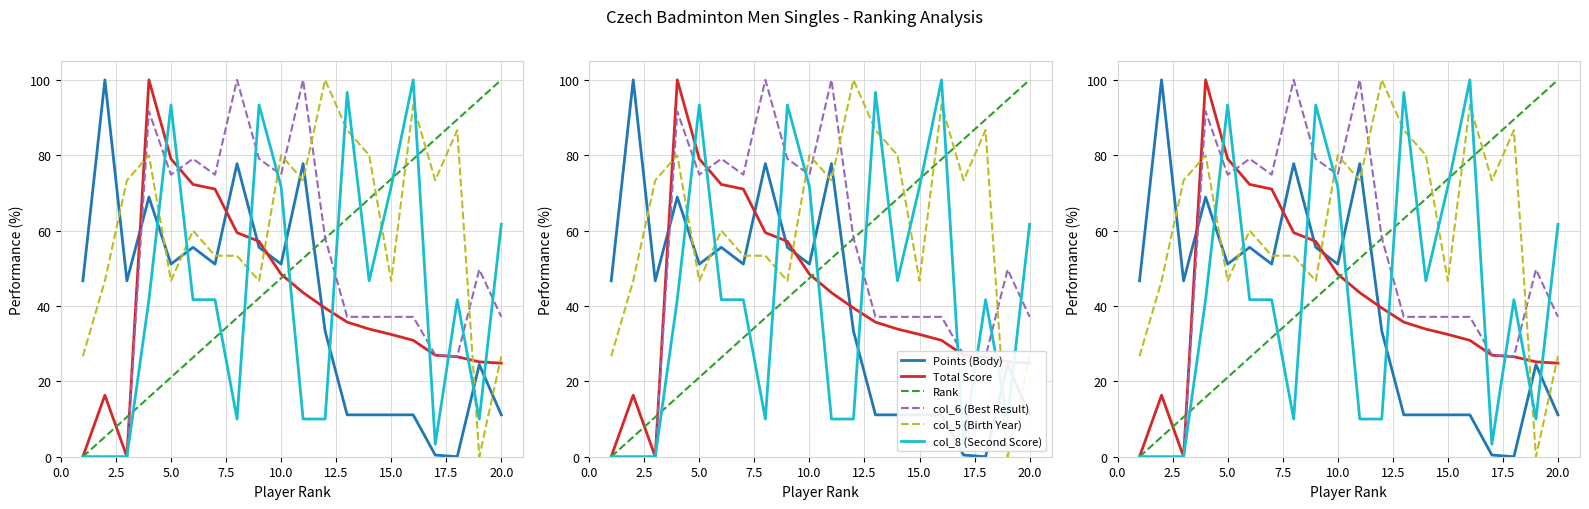

At how many categories does at least one series exceed 15?

20